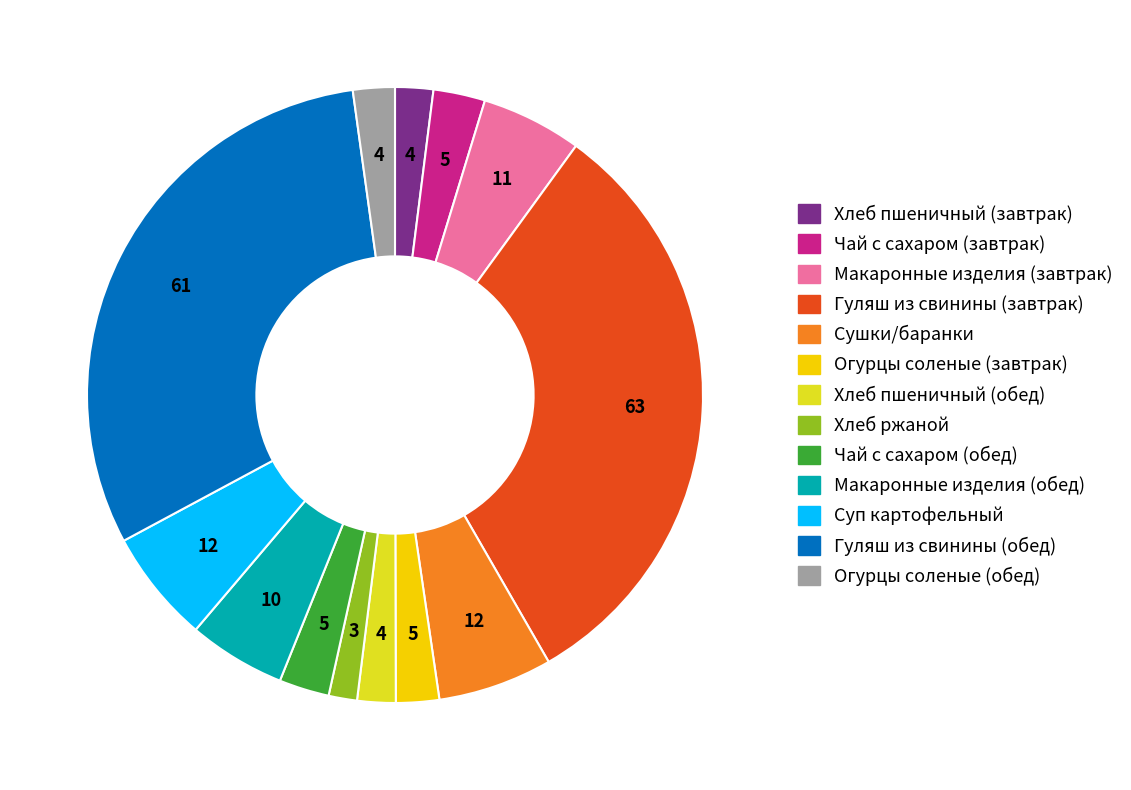

Combined, do Чай с сахаром (завтрак) and Хлеб пшеничный (завтрак) account for over 50%?

No